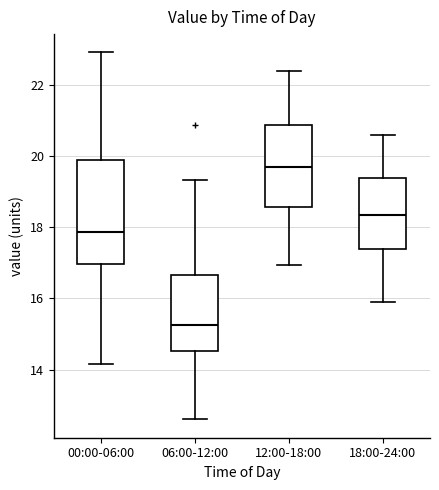

Reading left to right, read every box against the y-axis: the position of its median line, the range the box covers, and the ends of its whiskers. The values are not printed on the chart, so give them approximately, as read against the axis.

00:00-06:00: median 17.8, box 17.0 to 20.0, whiskers 14.2 to 23.0
06:00-12:00: median 15.2, box 14.6 to 16.6, whiskers 12.6 to 19.4
12:00-18:00: median 19.8, box 18.6 to 20.8, whiskers 17.0 to 22.4
18:00-24:00: median 18.4, box 17.4 to 19.4, whiskers 16.0 to 20.6